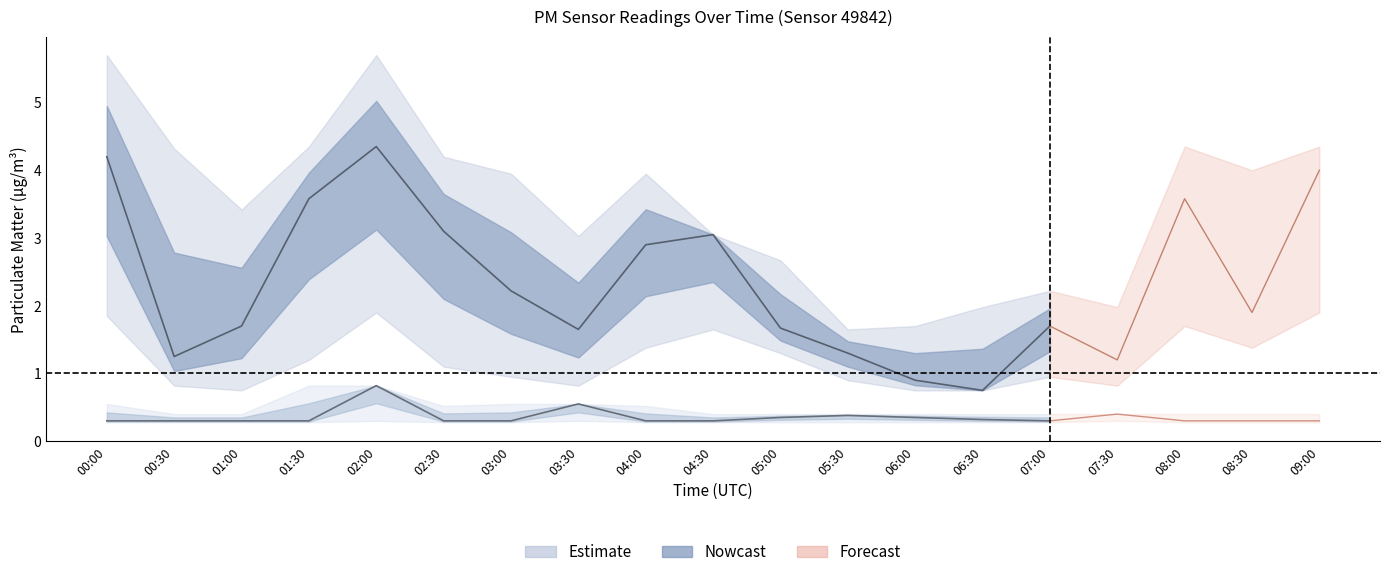

The value of P1 at 08:00 is 3.6. True or false?

True